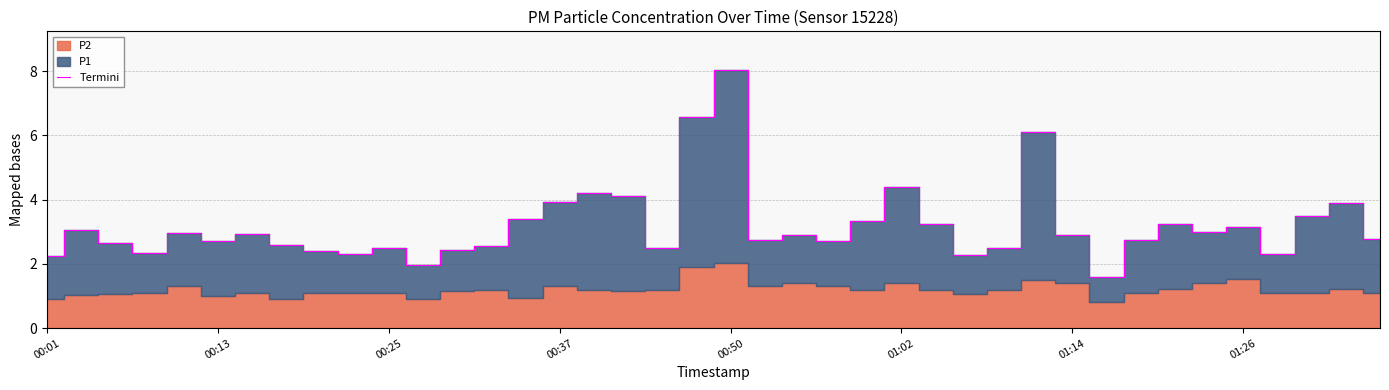

What is the sum of the values at 23 and 39?

5.5